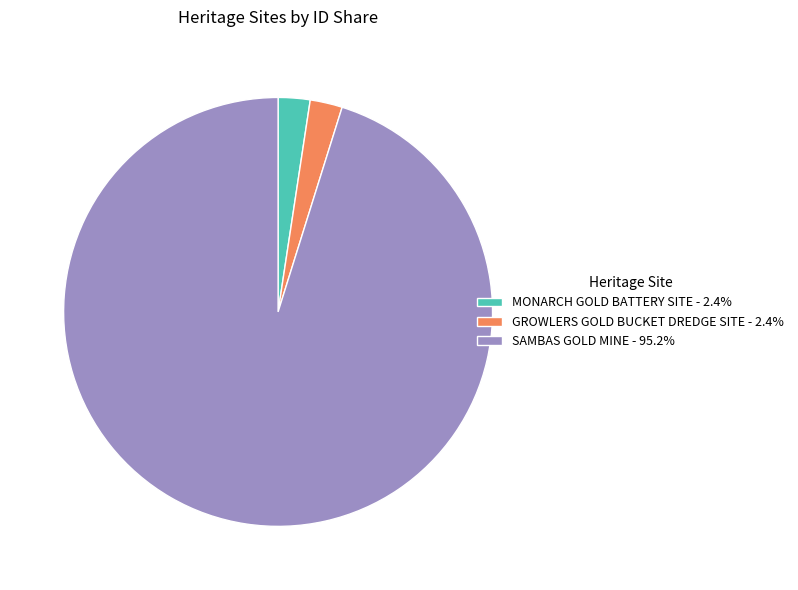

Approximately how many times larger is the value at SAMBAS GOLD MINE - 95.2% compared to GROWLERS GOLD BUCKET DREDGE SITE - 2.4%?

39.2